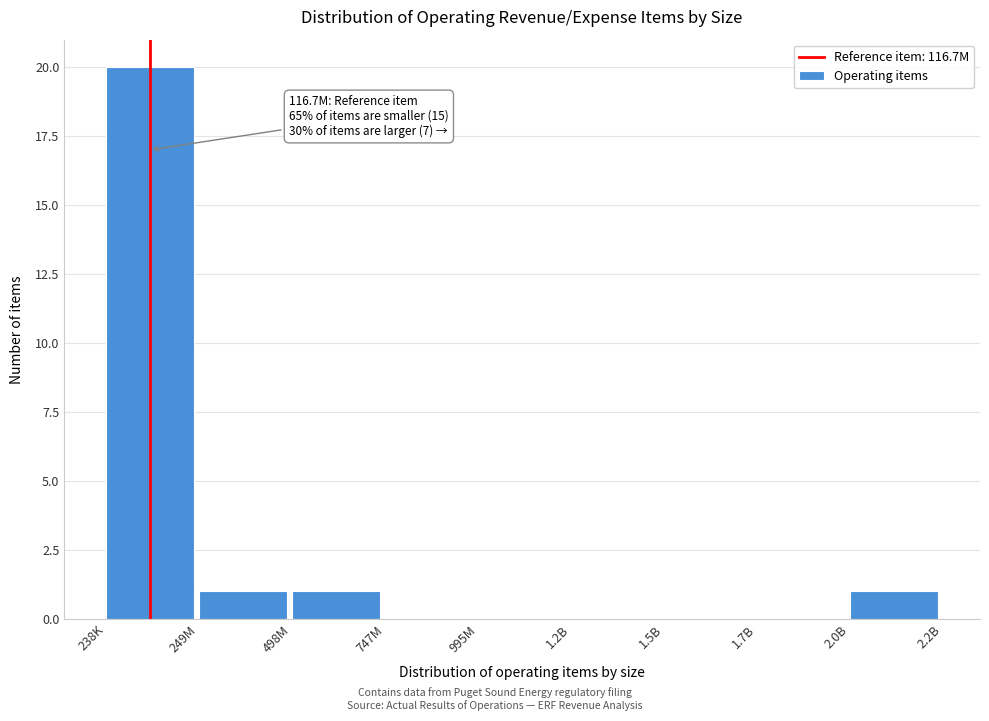

Reading left to right, list all the values displayed in this chart.

238K=20	249M=1	498M=1	747M=0	995M=0	1.2B=0	1.5B=0	1.7B=0	2.0B=1